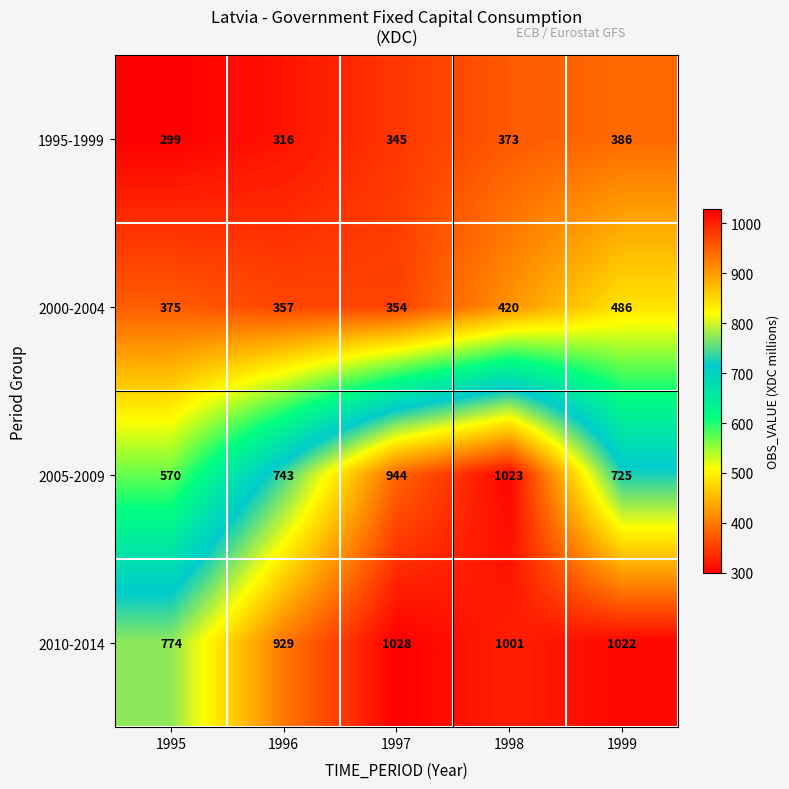

Where is 2010-2014 nearest to the value 901?

1996